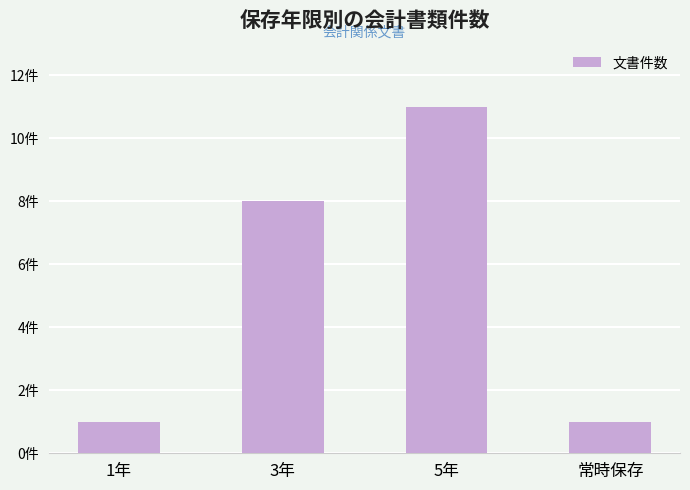

What is the label of the 1st bar from the right?

常時保存